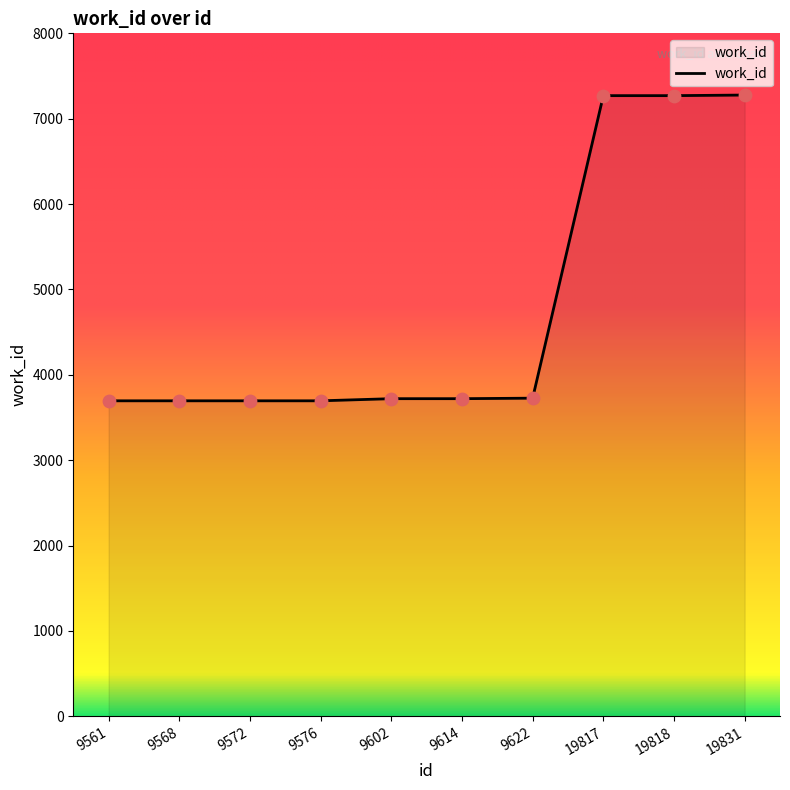

Approximately how many times larger is the value at 19818 compared to 9576?

2.0